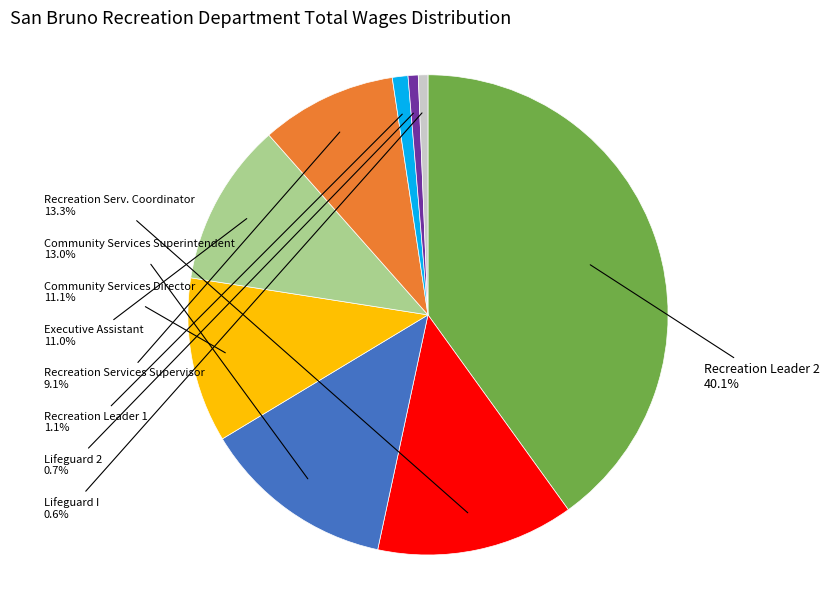

Is there any slice that represents more than half of the pie?

No